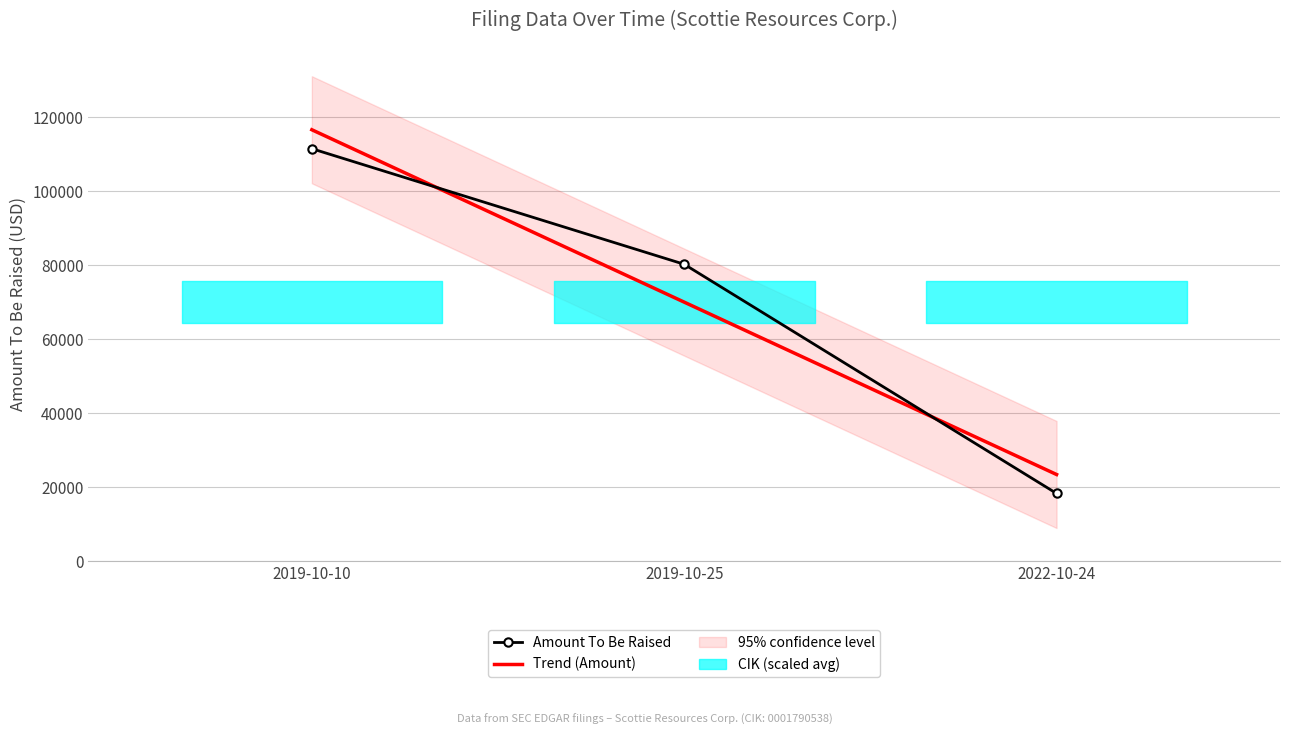

True or false: Trend (Amount) has a value of 41908.1 at 2022-10-24.

False